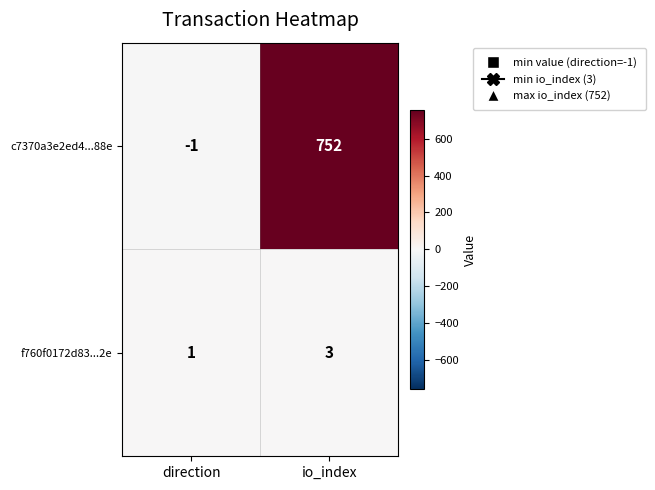

What is the sum of the c7370a3e2ed4...88e values at direction and io_index?

751